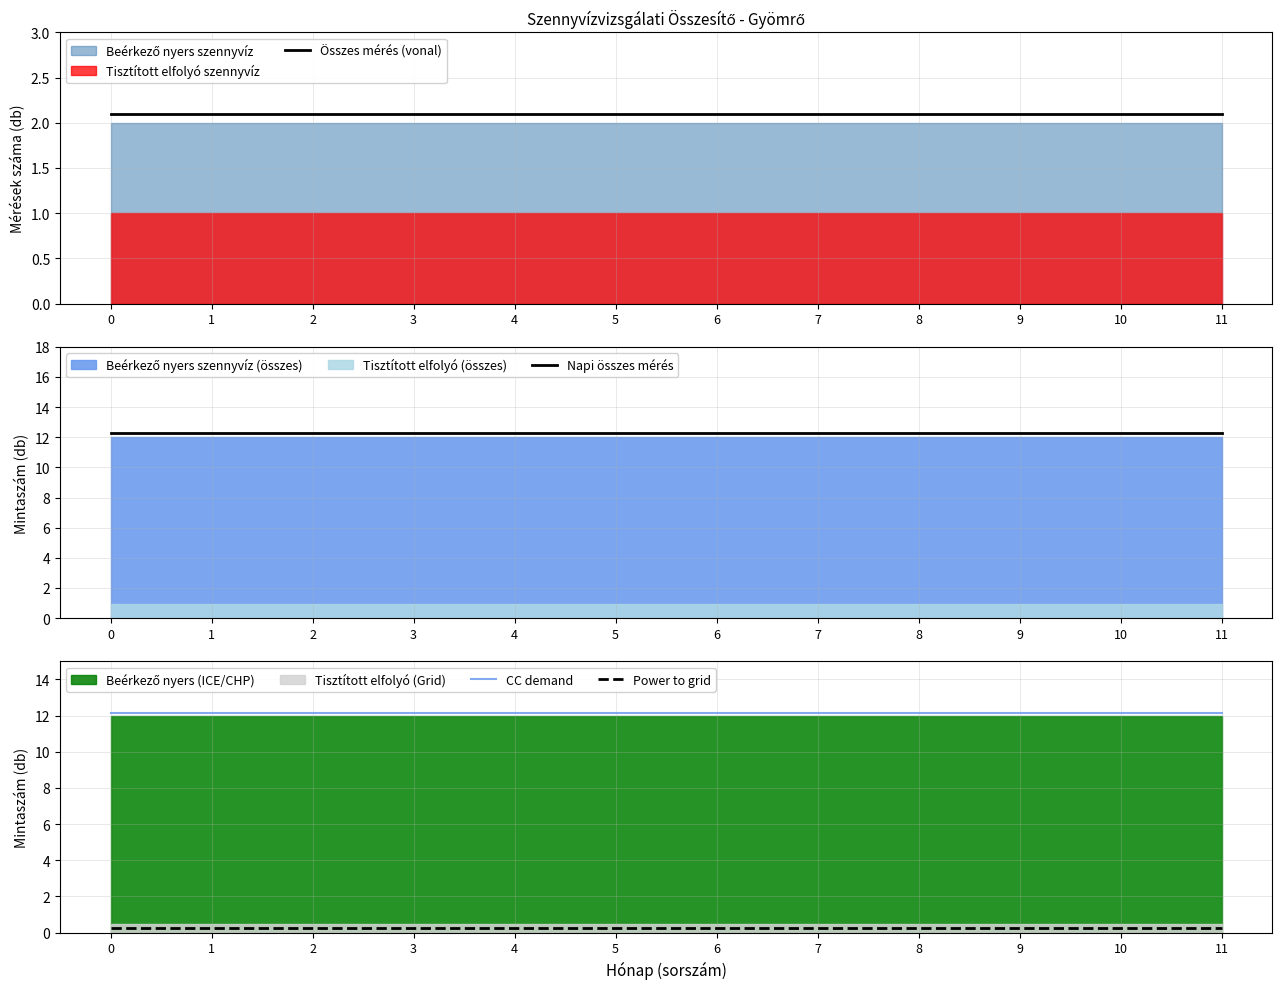

What is the sum of the Power to grid values at 9 and 1?

0.5